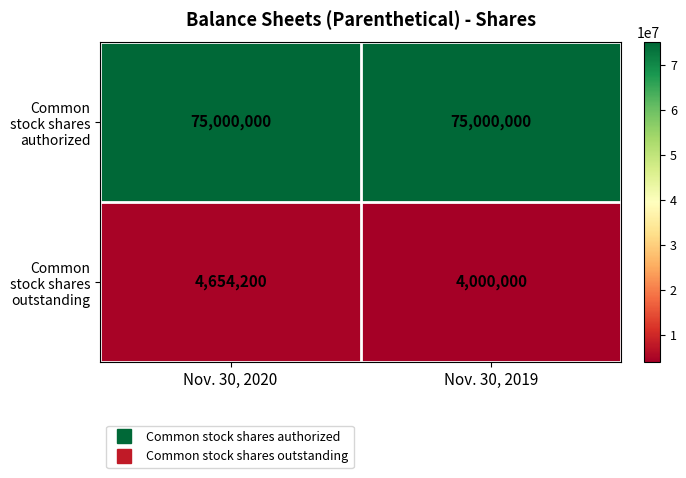

True or false: Common stock shares outstanding has a value of 7113019 at Nov. 30, 2019.

False